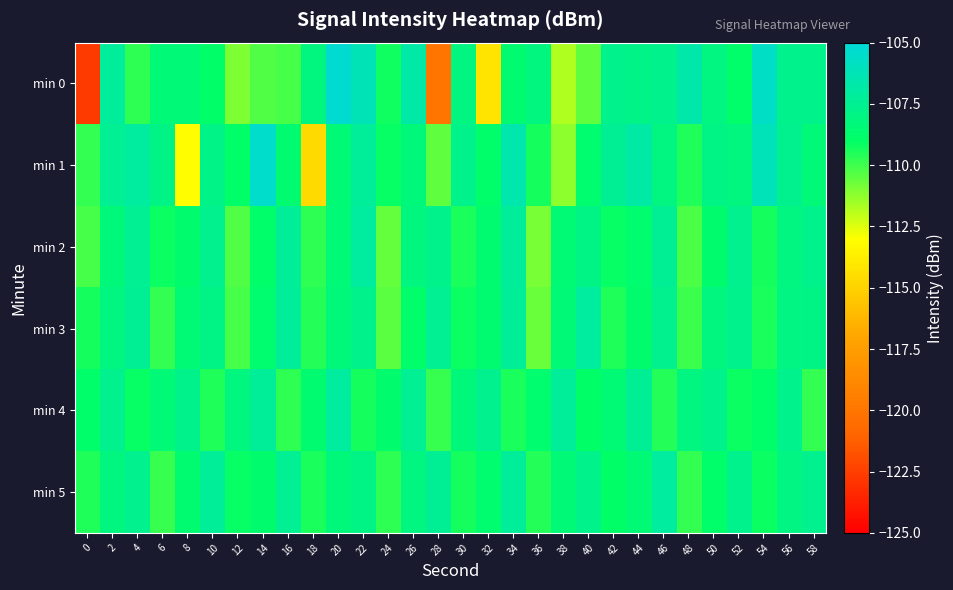

What is the total value across all series at 52?

-649.3